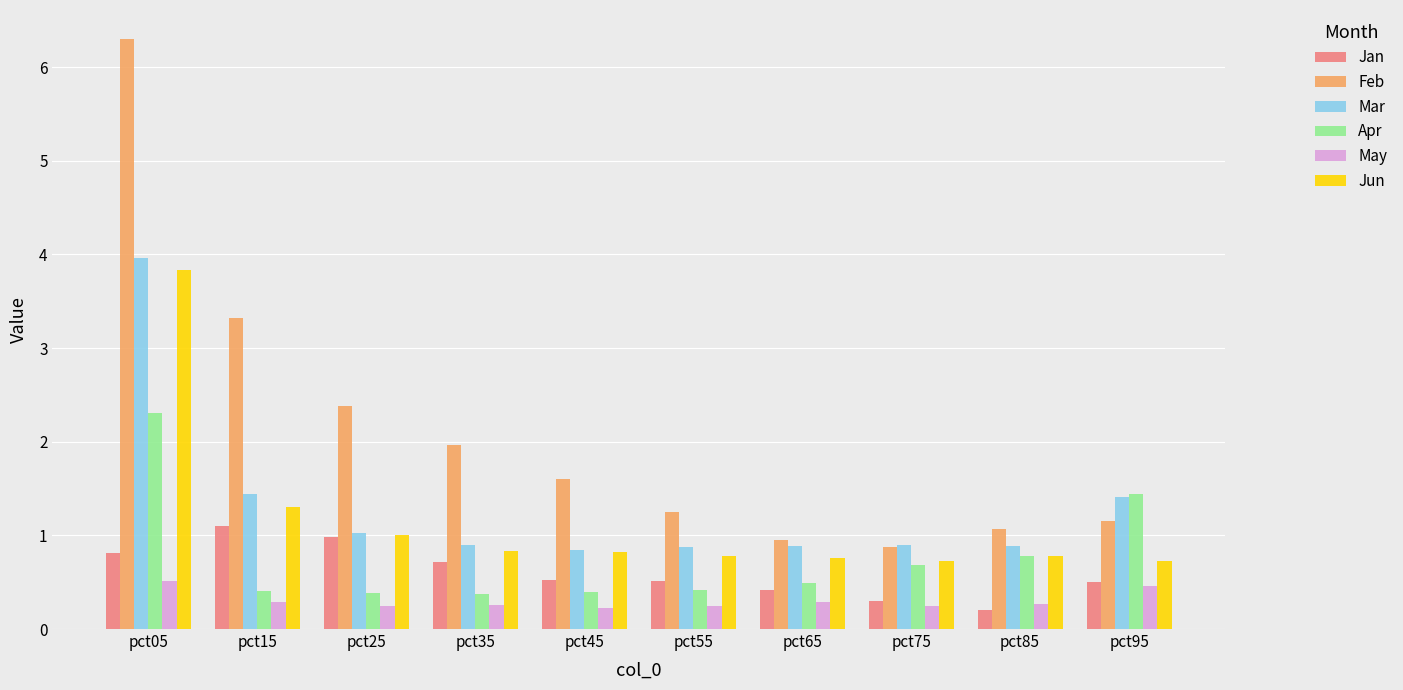

What is the value of the Jun bar at the 9th from the left?

0.8